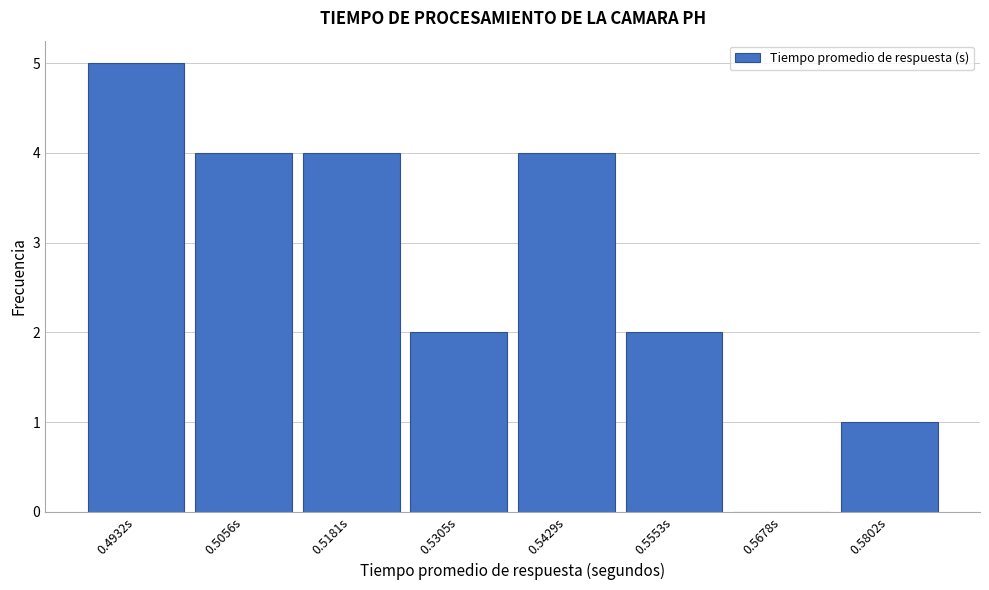

Reading left to right, extract all data points from this chart.

0.4932s=5	0.5056s=4	0.5181s=4	0.5305s=2	0.5429s=4	0.5553s=2	0.5678s=0	0.5802s=1